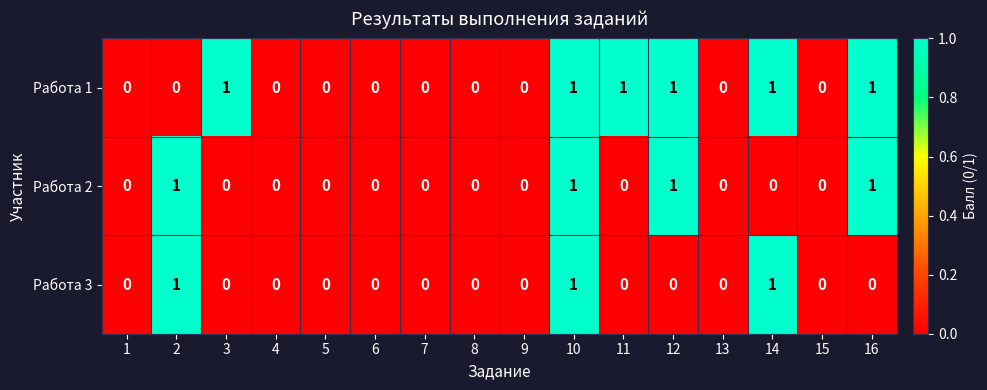

Count the Работа 3 values in the range 0 to 1.

16